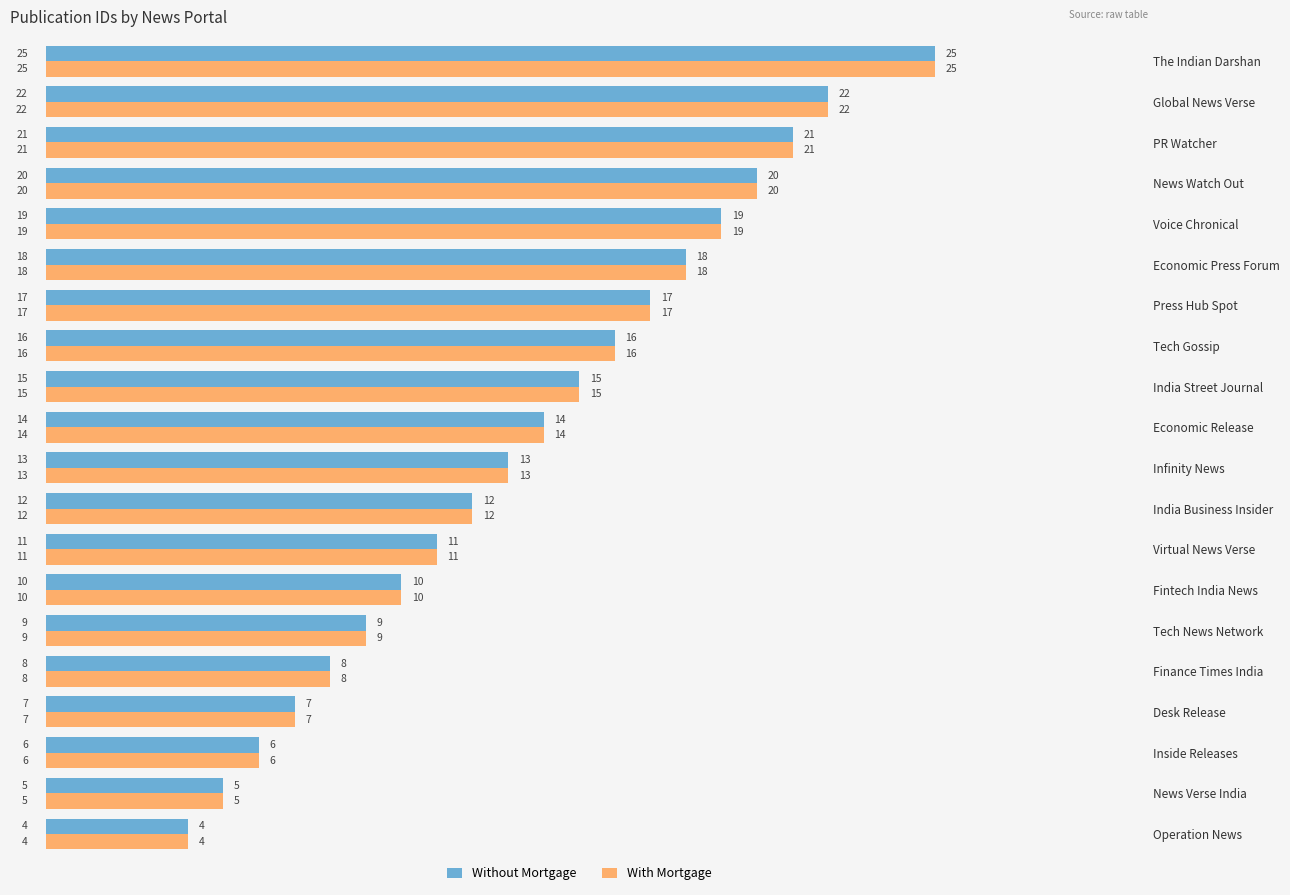

The value of Without Mortgage at News Verse India is 5. True or false?

True